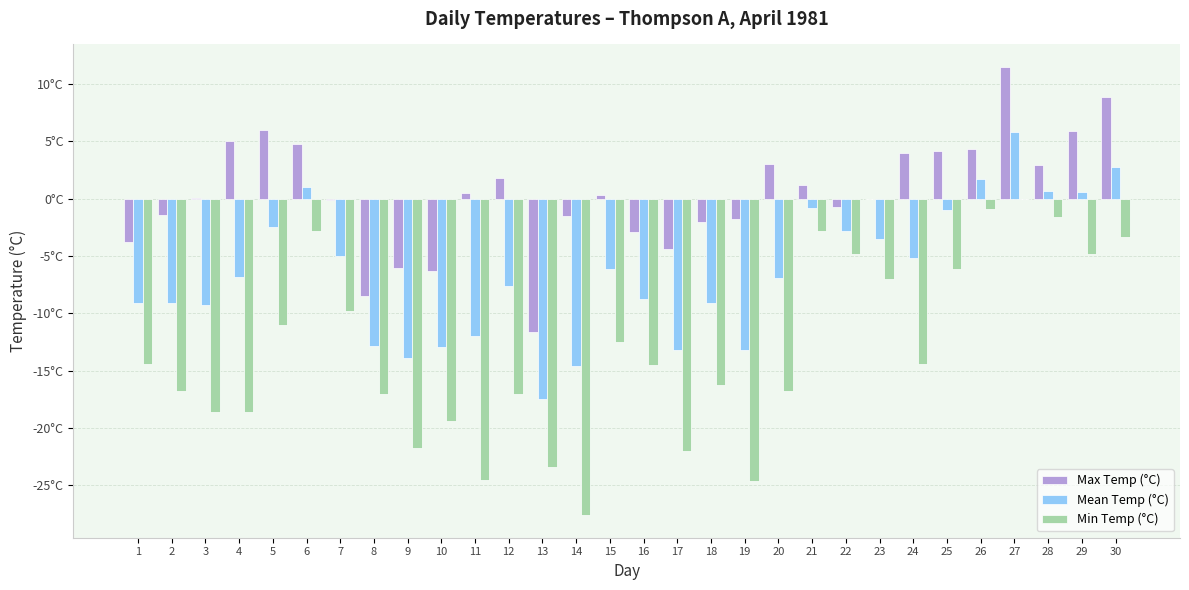

Which series has the largest range (max minus min)?

Min Temp (°C)